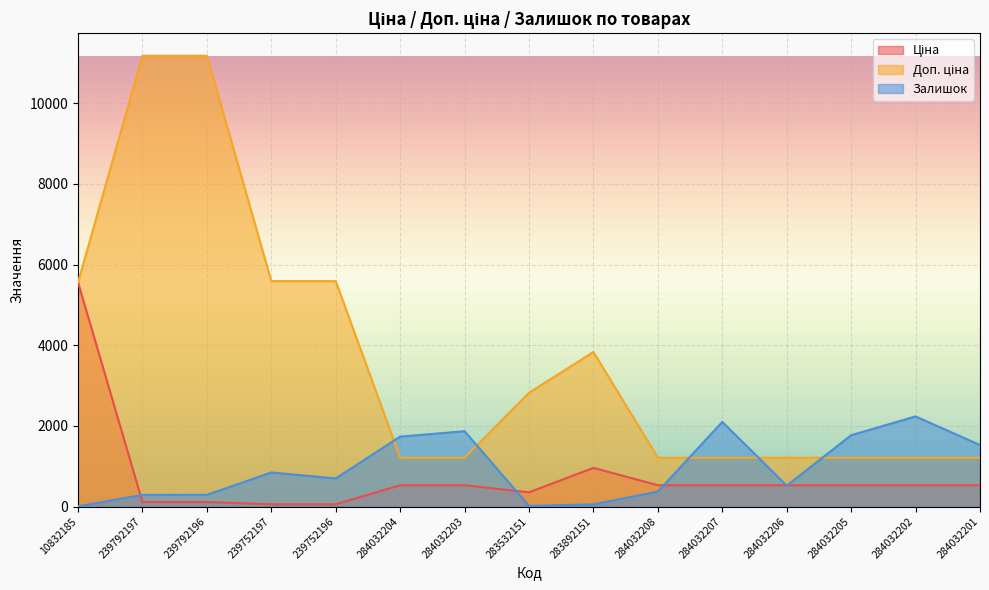

Reading right to left, extract all data points from this chart.

Ціна: 284032201=528.2	284032202=528.2	284032205=528.2	284032206=528.2	284032207=528.2	284032208=528.2	283892151=958.4	283532151=352.6	284032203=528.2	284032204=528.2	239752196=55.9	239752197=55.9	239792196=111.8	239792197=111.8	10832185=5560.3
Доп. ціна: 284032201=1210.7	284032202=1210.7	284032205=1210.7	284032206=1210.7	284032207=1210.7	284032208=1210.7	283892151=3833.8	283532151=2821.2	284032203=1210.7	284032204=1210.7	239752196=5591.0	239752197=5591.0	239792196=11182.0	239792197=11182.0	10832185=5560.3
Залишок: 284032201=1526.0	284032202=2235.0	284032205=1769.0	284032206=518.0	284032207=2099.0	284032208=371.0	283892151=55.0	283532151=15.0	284032203=1868.0	284032204=1734.0	239752196=698.0	239752197=845.0	239792196=290.0	239792197=289.0	10832185=6.0